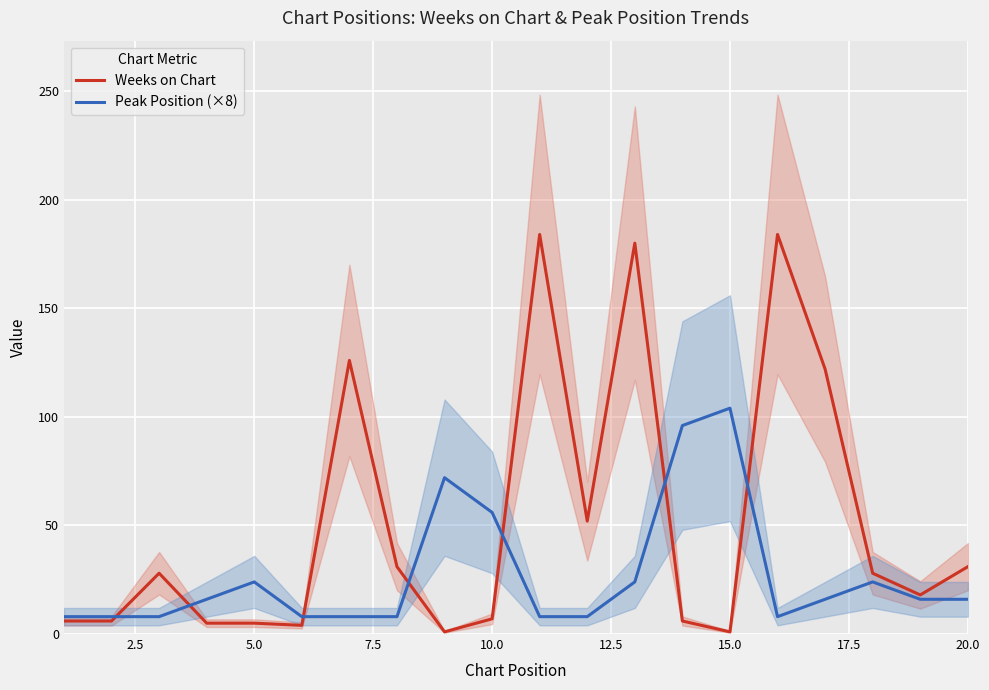

Which series ends up on top after the final intersection of Weeks on Chart and Peak Position (×8)?

Weeks on Chart